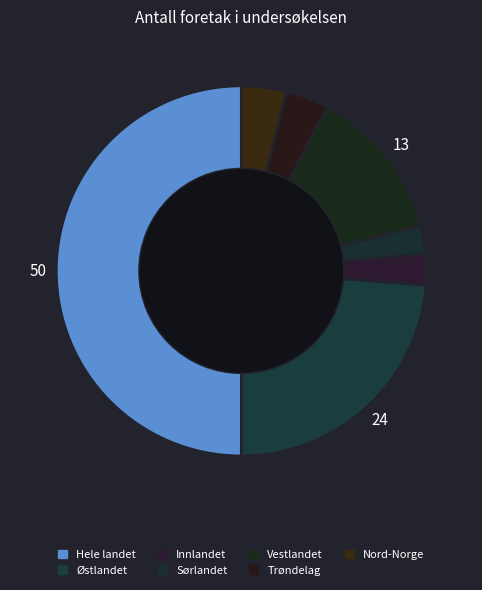

Which has a higher value, Vestlandet or Sørlandet?

Vestlandet